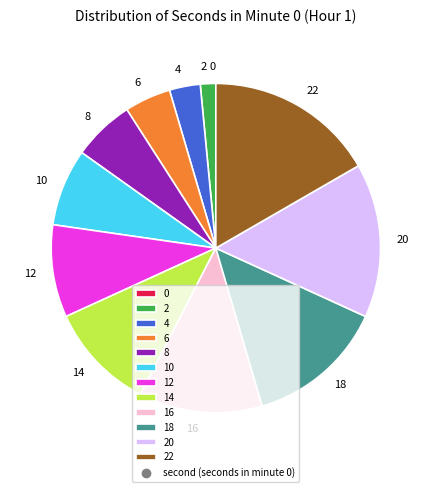

What is the largest slice in the pie chart?

22